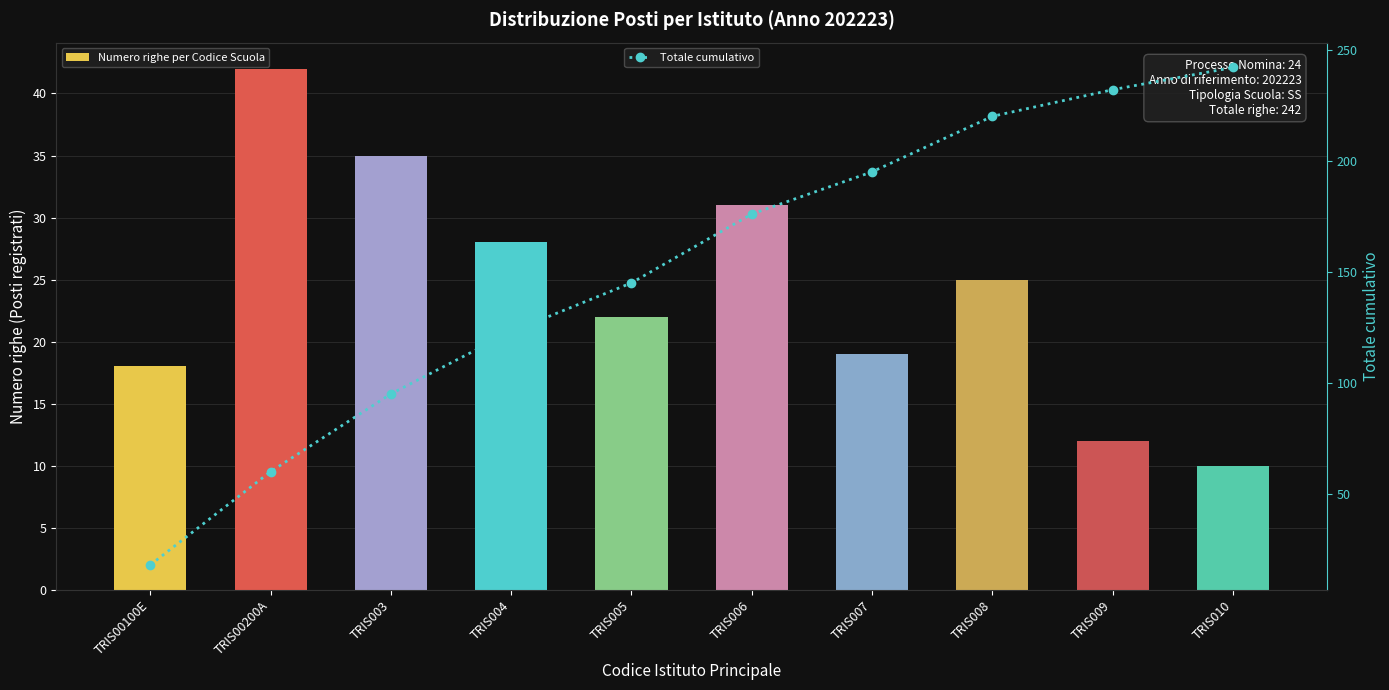

What is the difference between the maximum and minimum values in the Numero righe per Codice Scuola series?

32